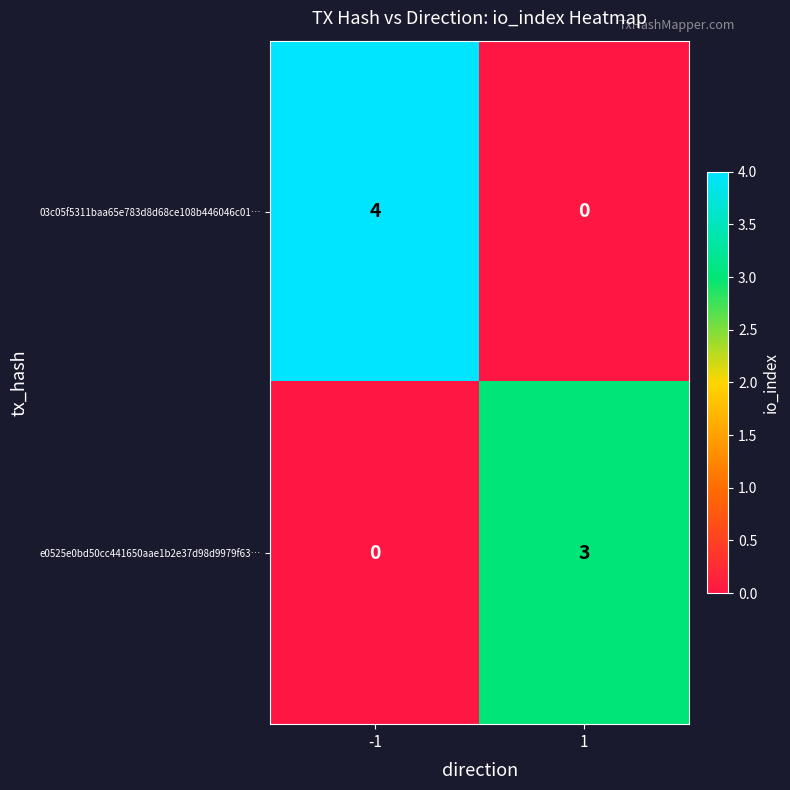

What is the highest value of the e0525e0bd50cc441650aae1b2e37d98d9979f63… series?

3